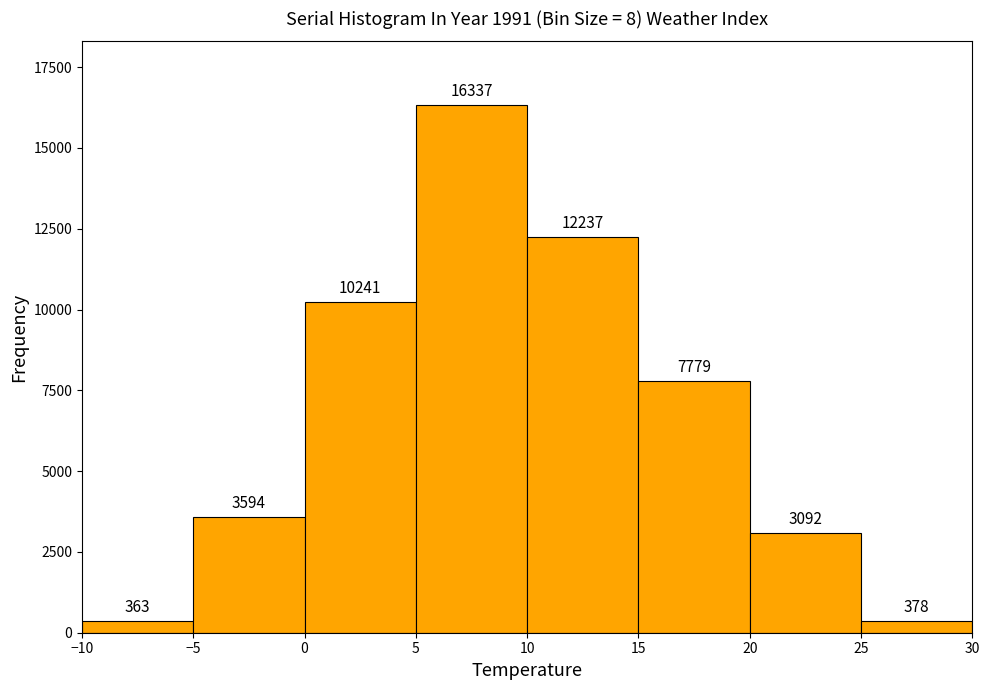

How tall is the bar that spans 5 to 10 on the x-axis?

16337